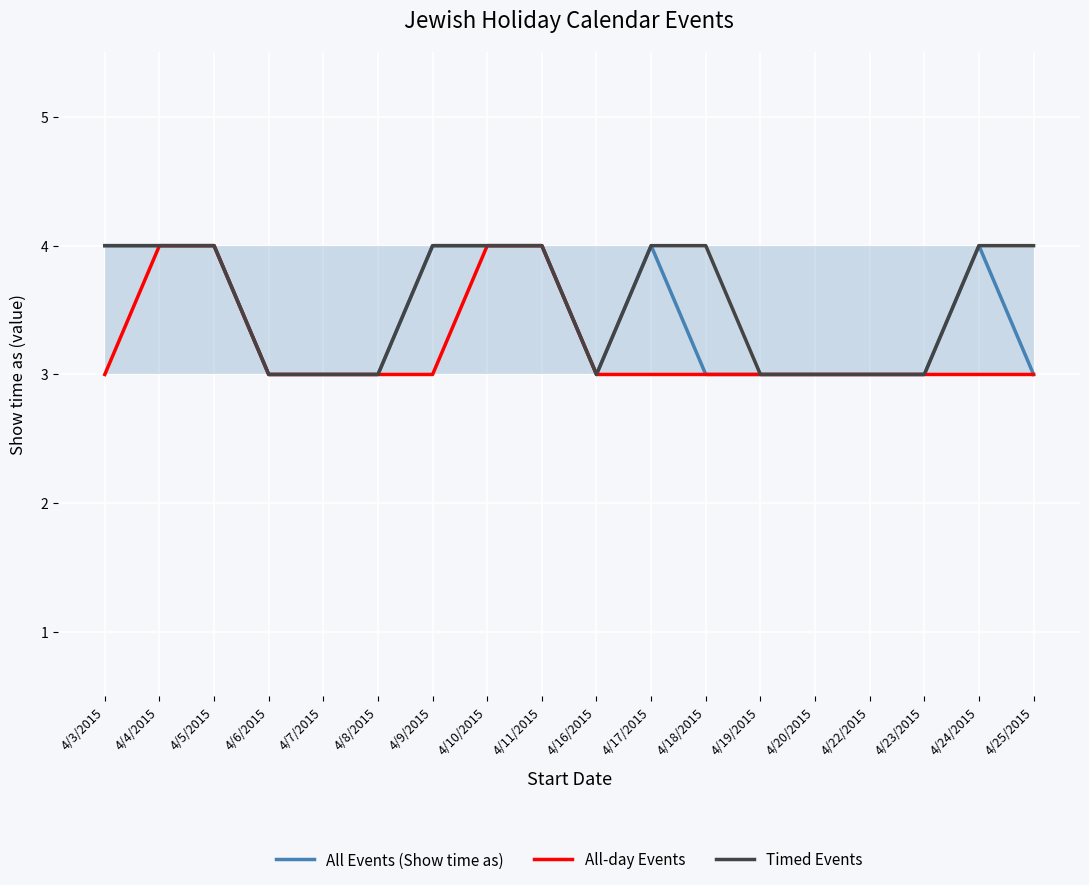

Reading left to right, transcribe all the data shown in this chart.

All Events (Show time as): 4	4	4	3	3	3	4	4	4	3	4	3	3	3	3	3	4	3
All-day Events: 3	4	4	3	3	3	3	4	4	3	3	3	3	3	3	3	3	3
Timed Events: 4	4	4	3	3	3	4	4	4	3	4	4	3	3	3	3	4	4